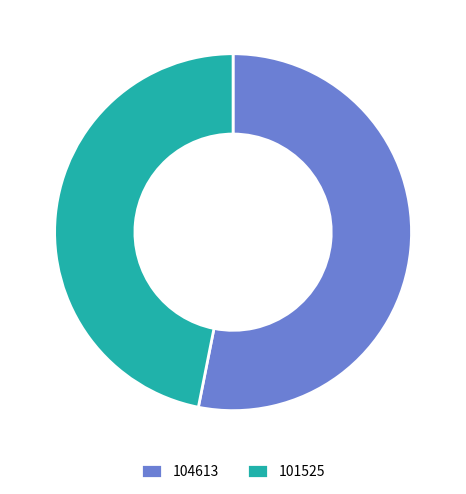

Is 101525 the majority of the pie?

No